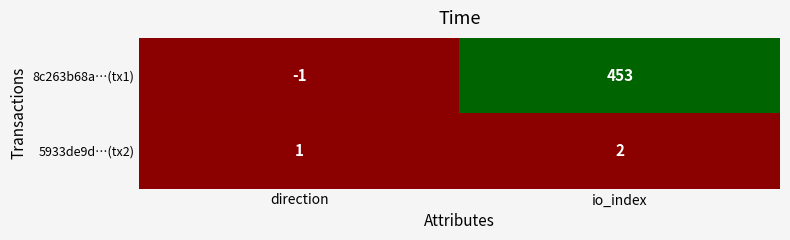

Which series changed the most between direction and io_index?

8c263b68a…(tx1)